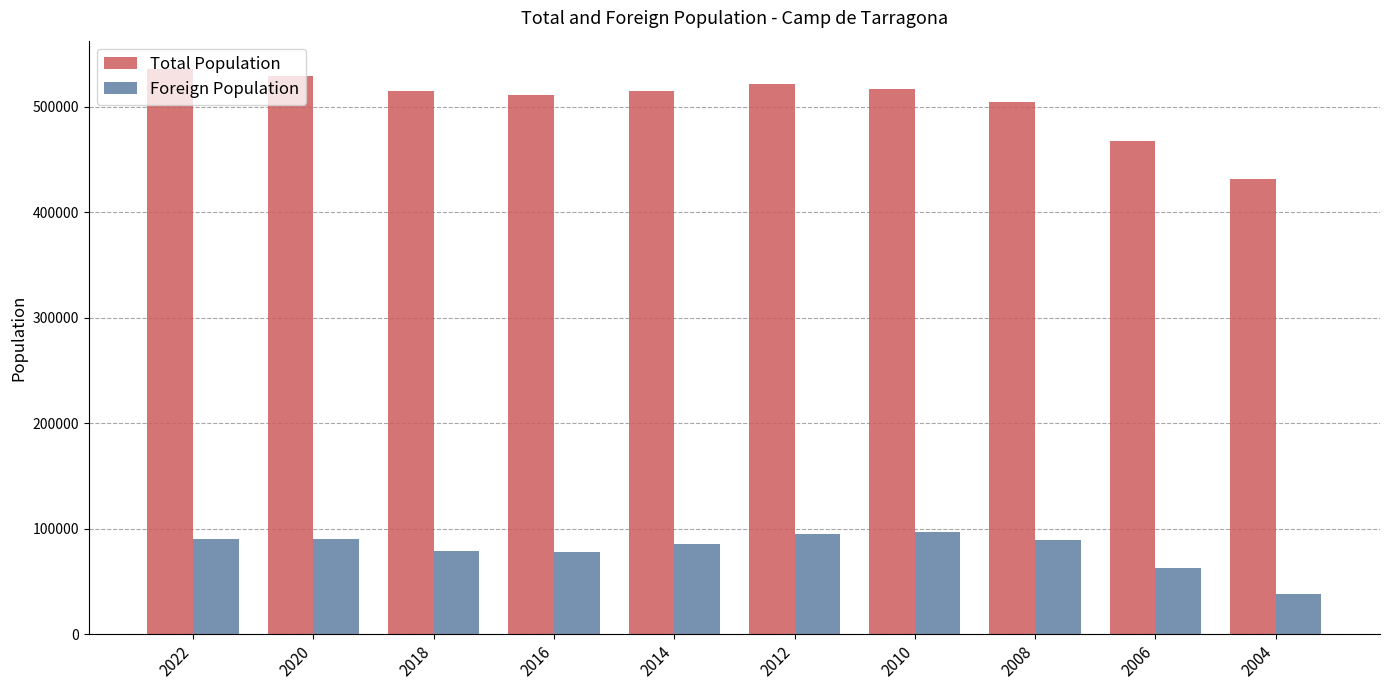

What is the difference between the maximum and second lowest values in the Total Population series?

68659